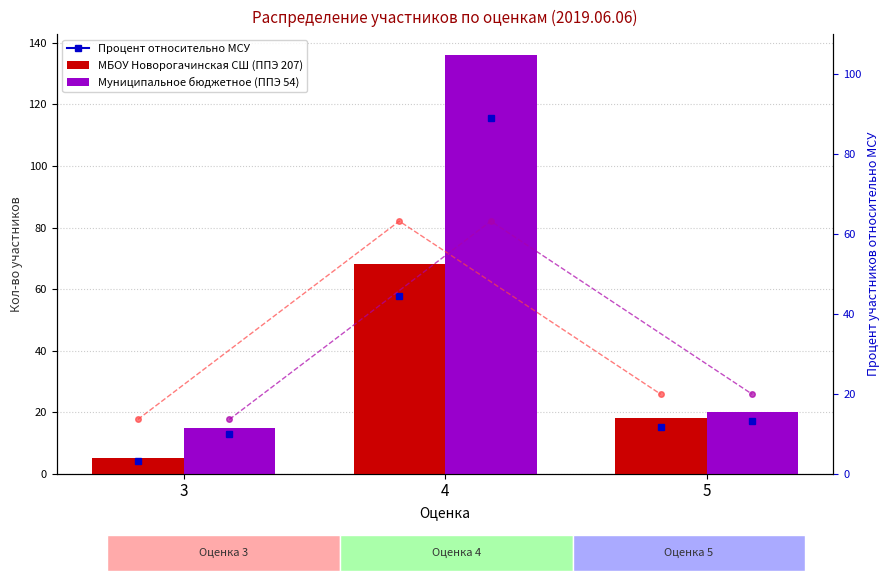

What is the sum of all МБОУ Новорогачинская СШ (ППЭ 207) values?

91.0